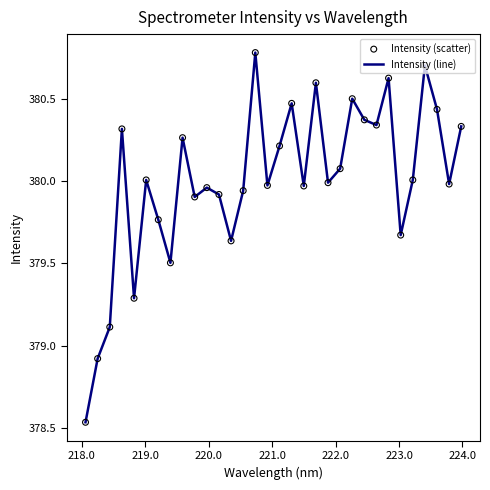

What is the difference between the maximum and minimum values?

2.2